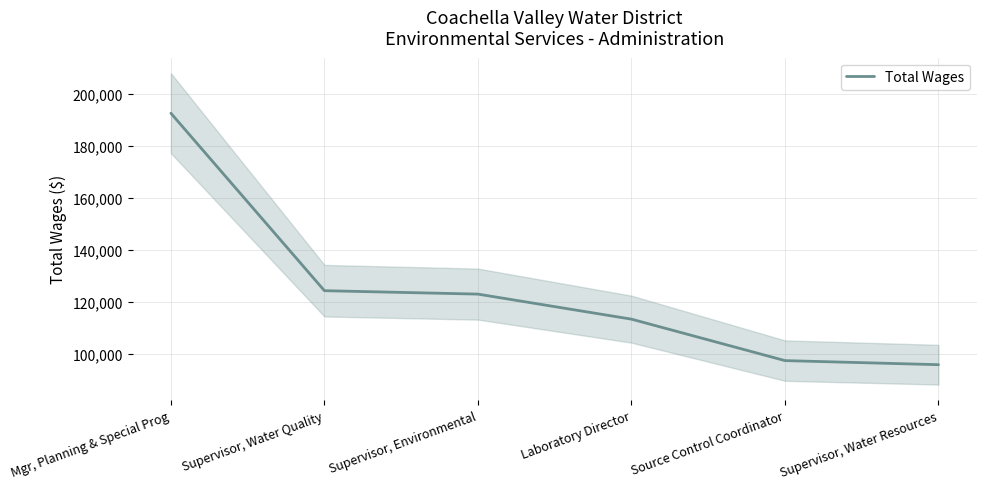

What is the minimum value shown in the chart?

95691